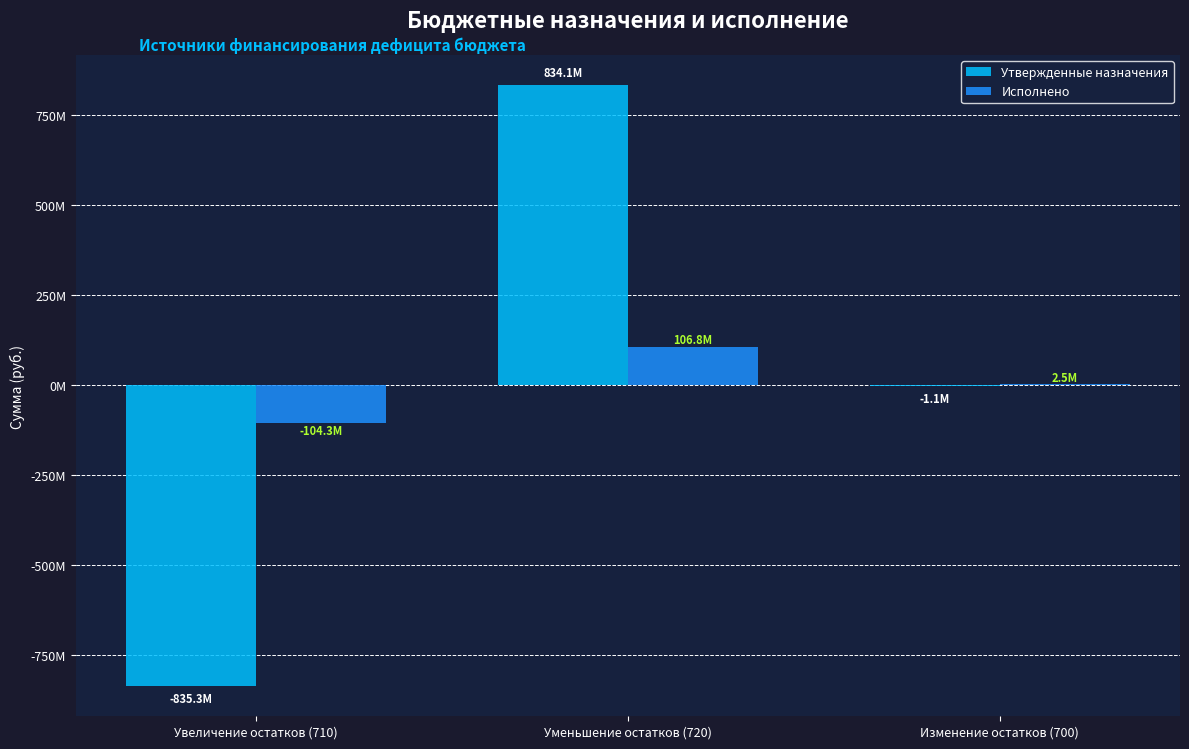

Is the value of Утвержденные назначения at Изменение остатков (700) greater than the value of Исполнено at Увеличение остатков (710)?

Yes